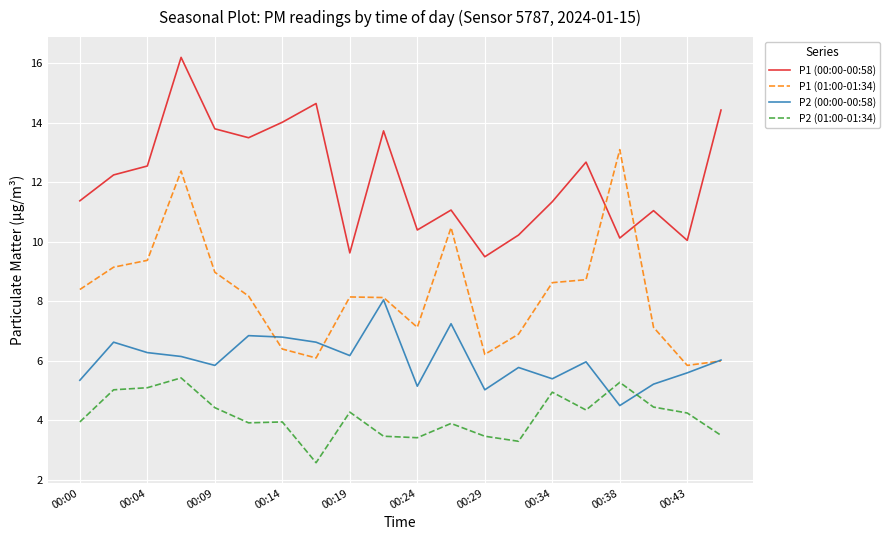

How many interior local valleys does the P1 (00:00-00:58) series have?

6